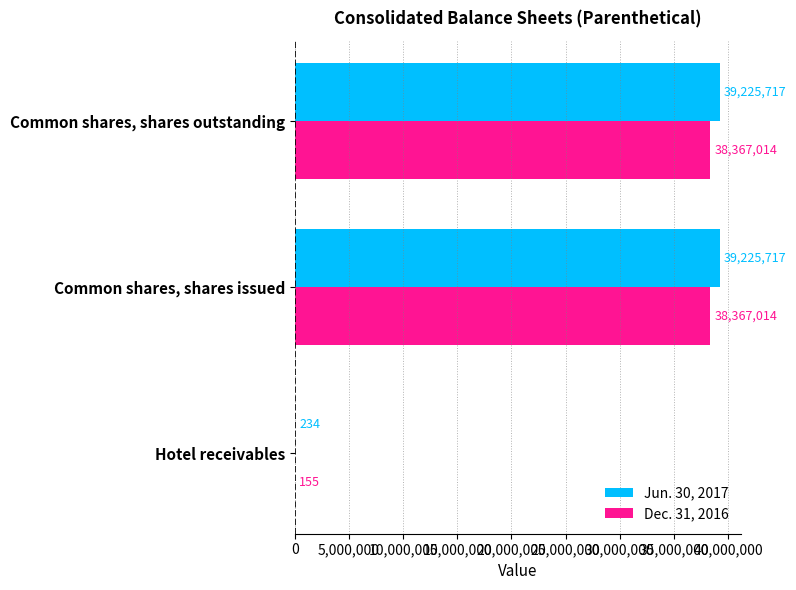

What is the greatest value displayed?

39225717